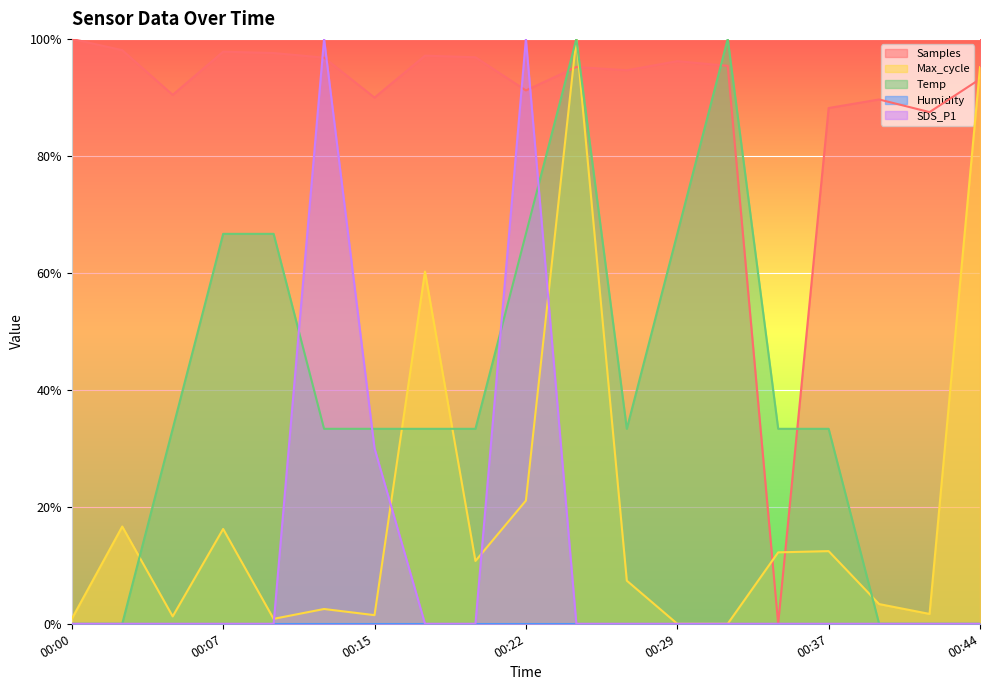

True or false: Max_cycle and SDS_P1 intersect in this chart.

True